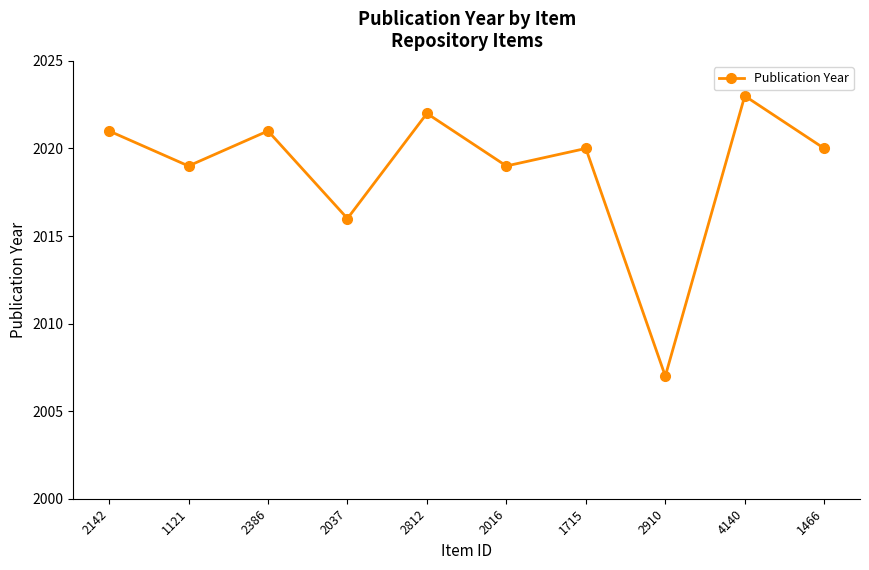

Read the value at 2142, to the nearest 10.

2020